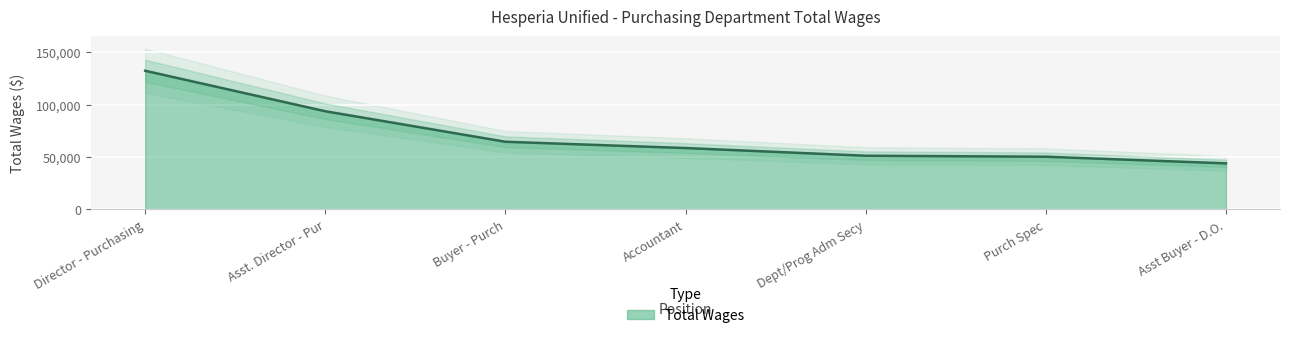

What is the value of the 7th point from the left?

43858